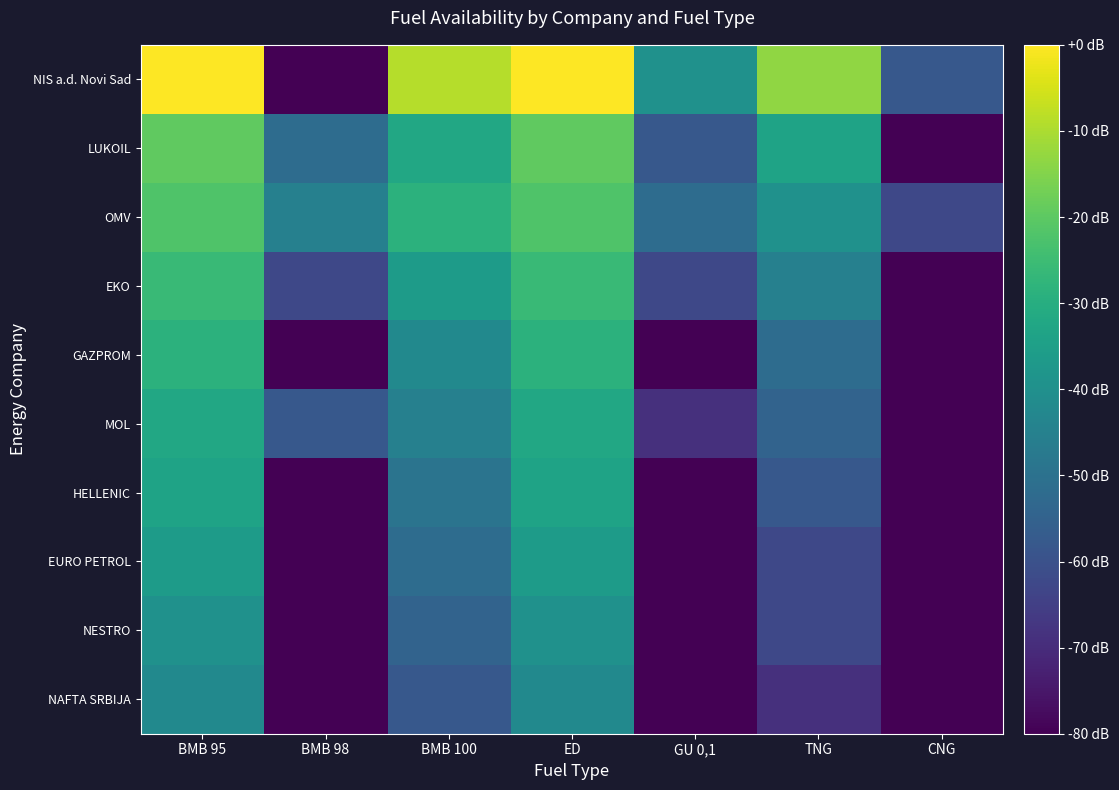

Reading left to right, what are all the values shown in this chart?

NIS a.d. Novi Sad: BMB 95=0.0	BMB 98=-80.0	BMB 100=-8.9	ED=0.0	GU 0,1=-39.5	TNG=-13.3	CNG=-58.1
LUKOIL: BMB 95=-19.5	BMB 98=-51.7	BMB 100=-31.9	ED=-19.5	GU 0,1=-58.1	TNG=-33.5	CNG=-80.0
OMV: BMB 95=-22.1	BMB 98=-45.3	BMB 100=-28.5	ED=-22.1	GU 0,1=-51.7	TNG=-39.5	CNG=-62.6
EKO: BMB 95=-25.7	BMB 98=-62.6	BMB 100=-36.2	ED=-25.7	GU 0,1=-62.6	TNG=-45.3	CNG=-80.0
GAZPROM: BMB 95=-28.5	BMB 98=-80.0	BMB 100=-42.1	ED=-28.5	GU 0,1=-80.0	TNG=-51.7	CNG=-80.0
MOL: BMB 95=-31.9	BMB 98=-58.1	BMB 100=-45.3	ED=-31.9	GU 0,1=-69.0	TNG=-54.6	CNG=-80.0
HELLENIC: BMB 95=-33.5	BMB 98=-80.0	BMB 100=-49.3	ED=-33.5	GU 0,1=-80.0	TNG=-58.1	CNG=-80.0
EURO PETROL: BMB 95=-36.2	BMB 98=-80.0	BMB 100=-51.7	ED=-36.2	GU 0,1=-80.0	TNG=-62.6	CNG=-80.0
NESTRO: BMB 95=-39.5	BMB 98=-80.0	BMB 100=-54.6	ED=-39.5	GU 0,1=-80.0	TNG=-62.6	CNG=-80.0
NAFTA SRBIJA: BMB 95=-42.1	BMB 98=-80.0	BMB 100=-58.1	ED=-42.1	GU 0,1=-80.0	TNG=-69.0	CNG=-80.0